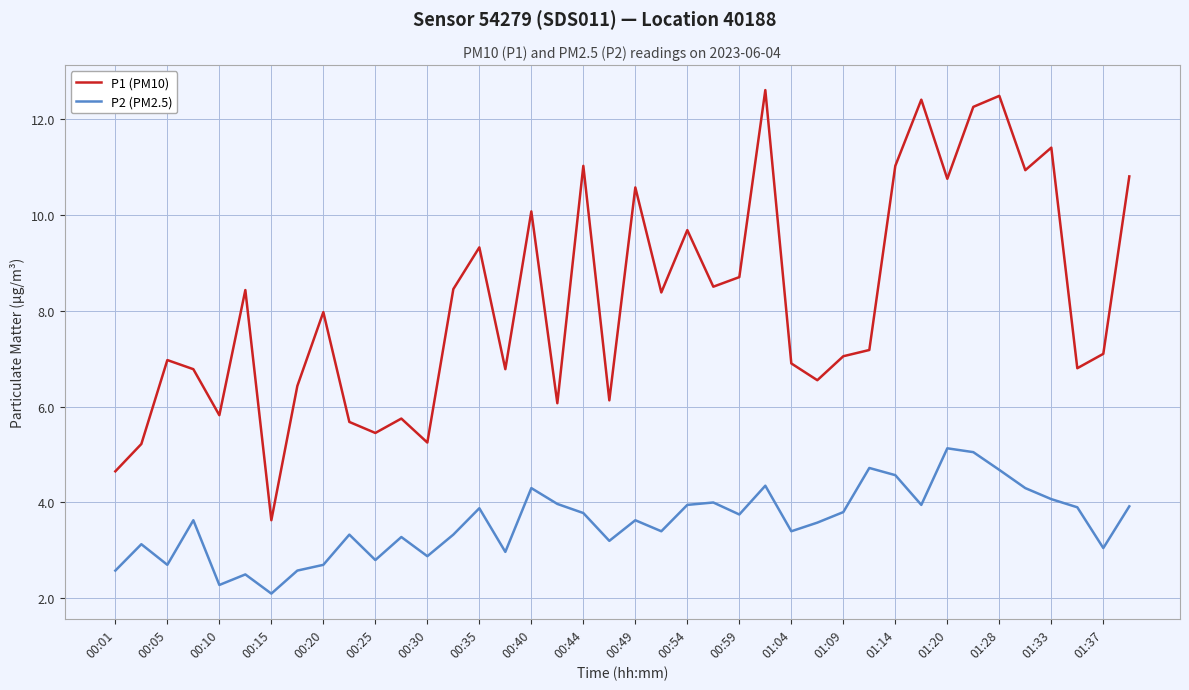

What is the sum of all P1 (PM10) values?

327.9